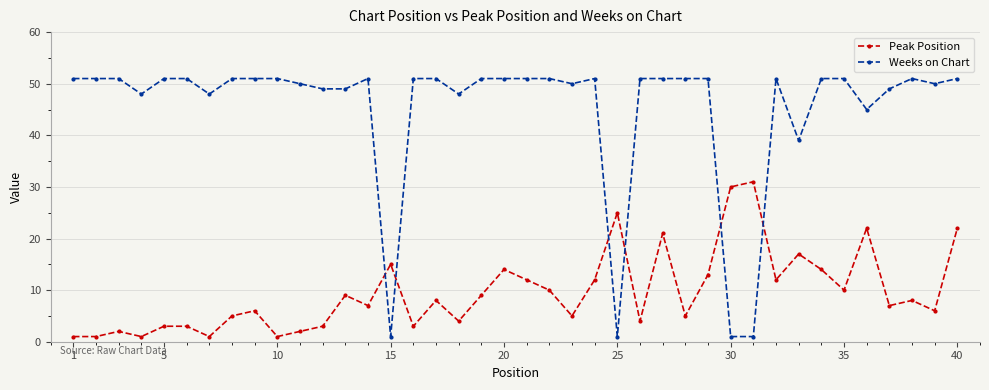

After their last crossing, which series has the higher values: Weeks on Chart or Peak Position?

Weeks on Chart